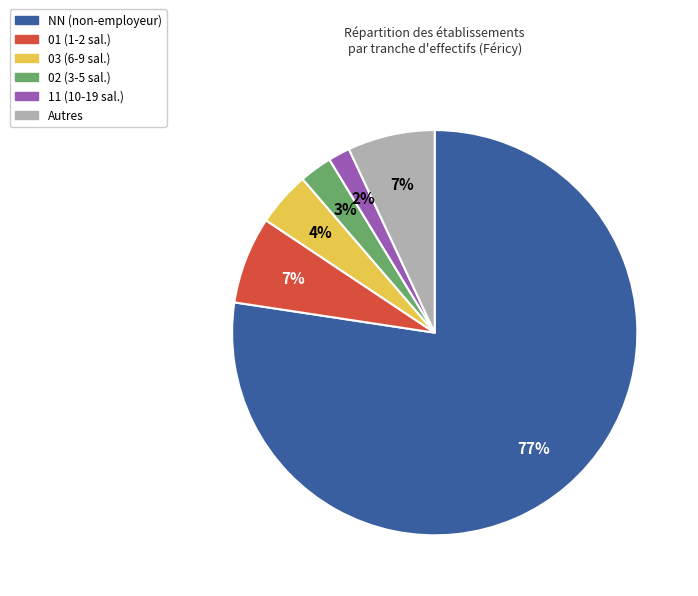

Is the sum of Autres and 01 (1-2 sal.) greater than half?

No